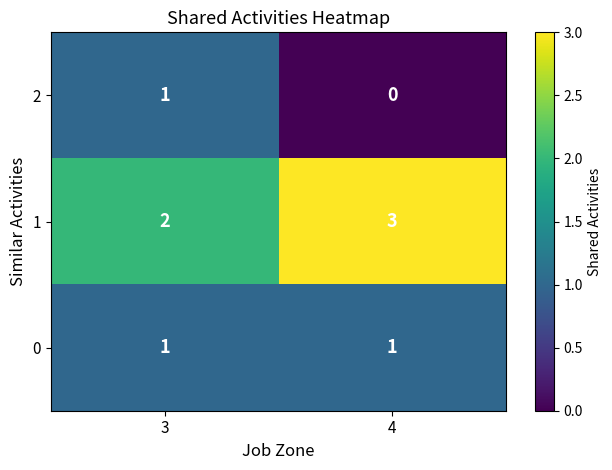

Which category has the lowest value across all series?

4